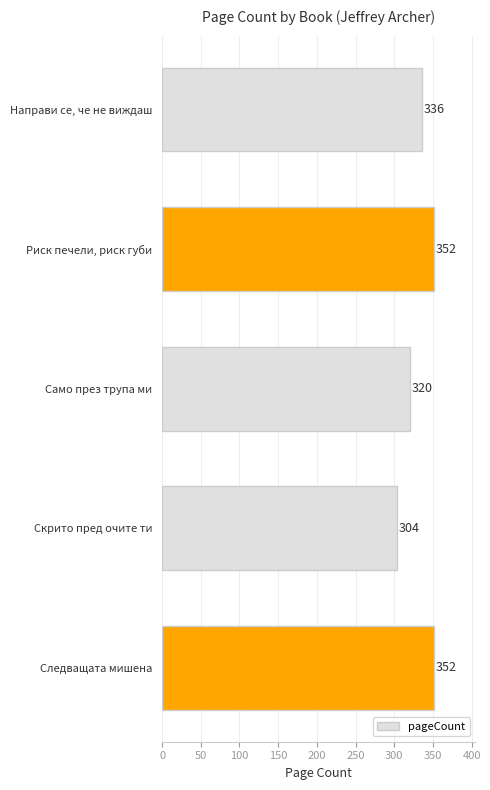

Which category has the lowest value across all series?

Скрито пред очите ти